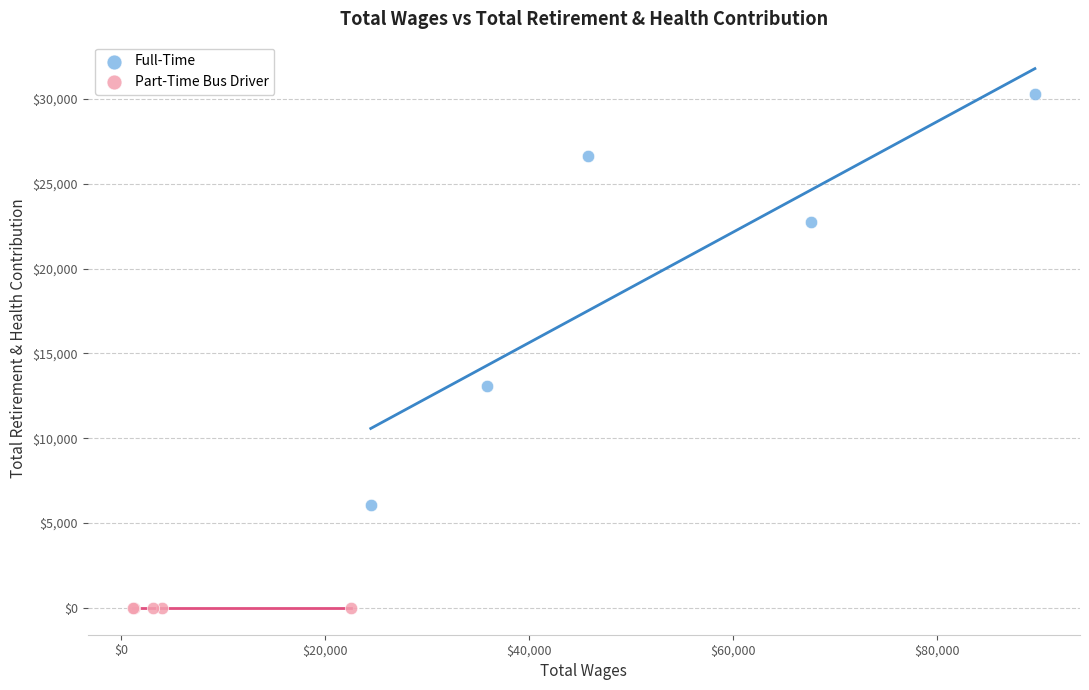

Which series reaches the minimum Y coordinate?

Part-Time Bus Driver